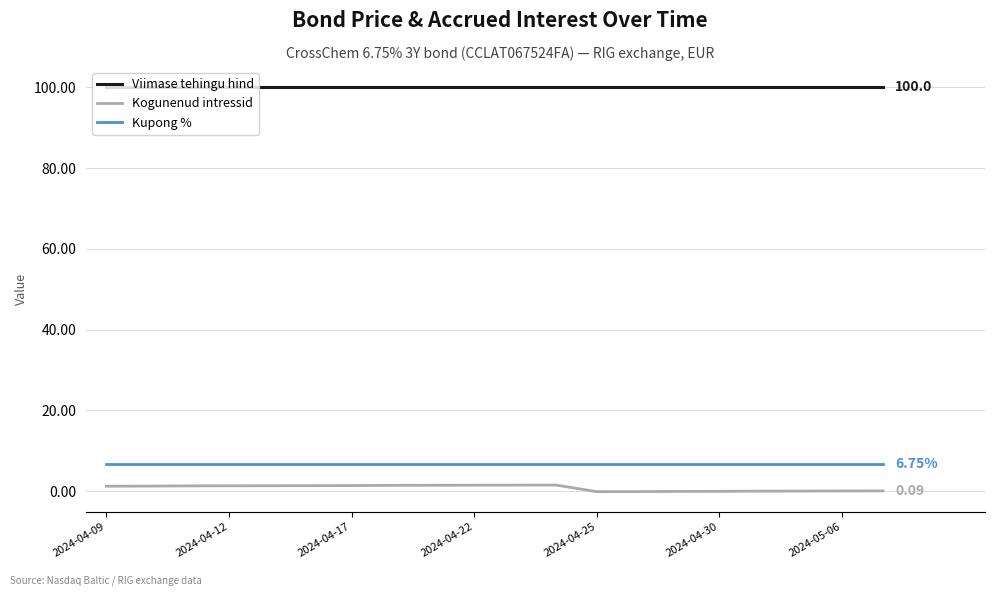

True or false: Kogunenud intressid and Viimase tehingu hind cross at least once.

False